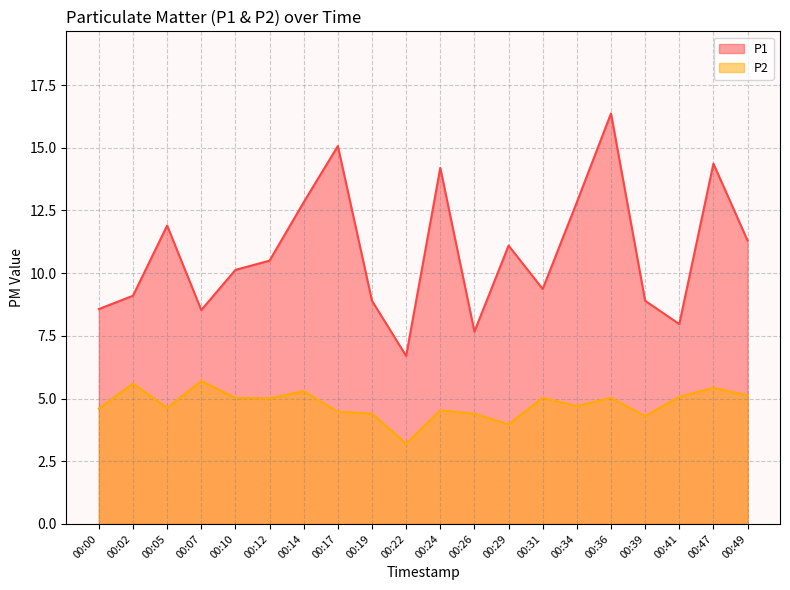

What is the average value of the P2 series?

4.8